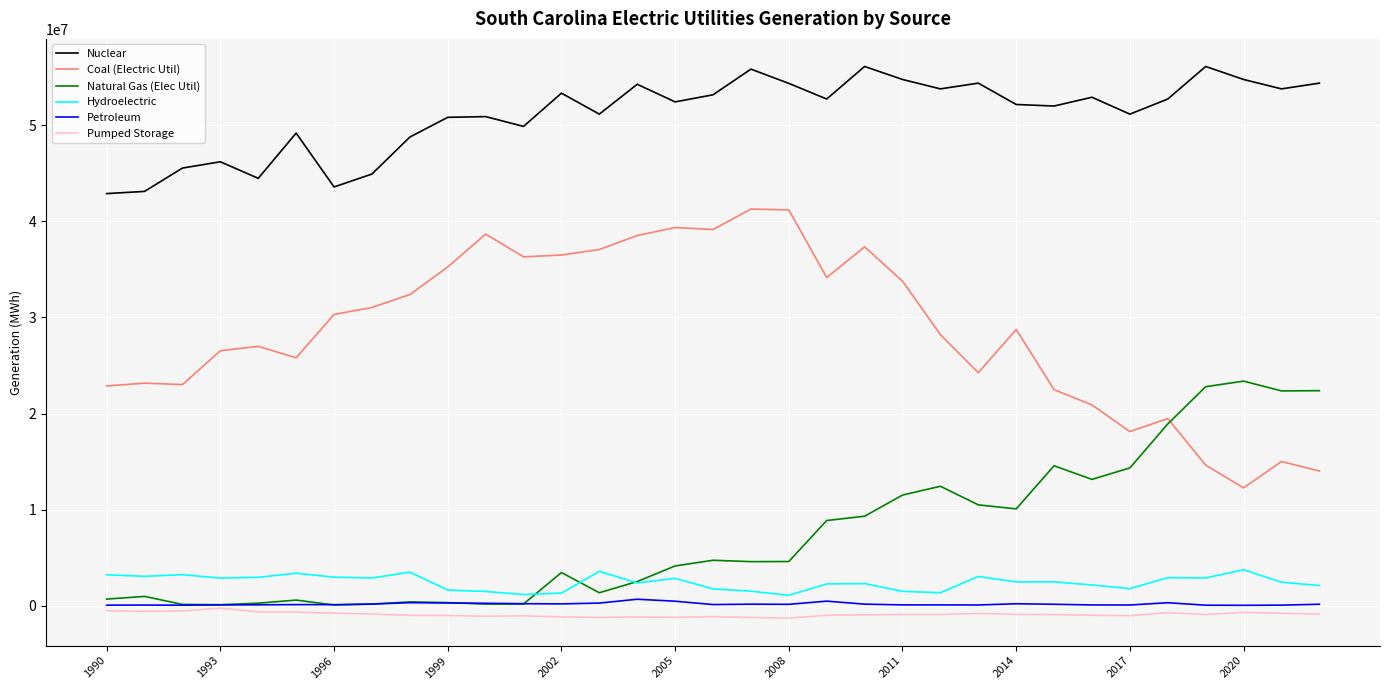

What is the minimum value shown in the chart?

-1266564